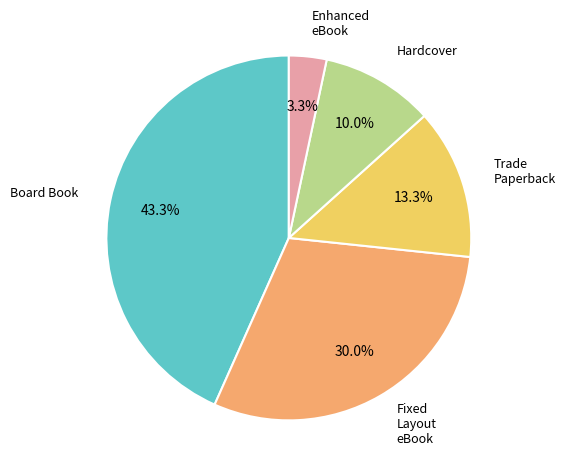

To the nearest percent, what portion does Fixed Layout eBook represent?

30%